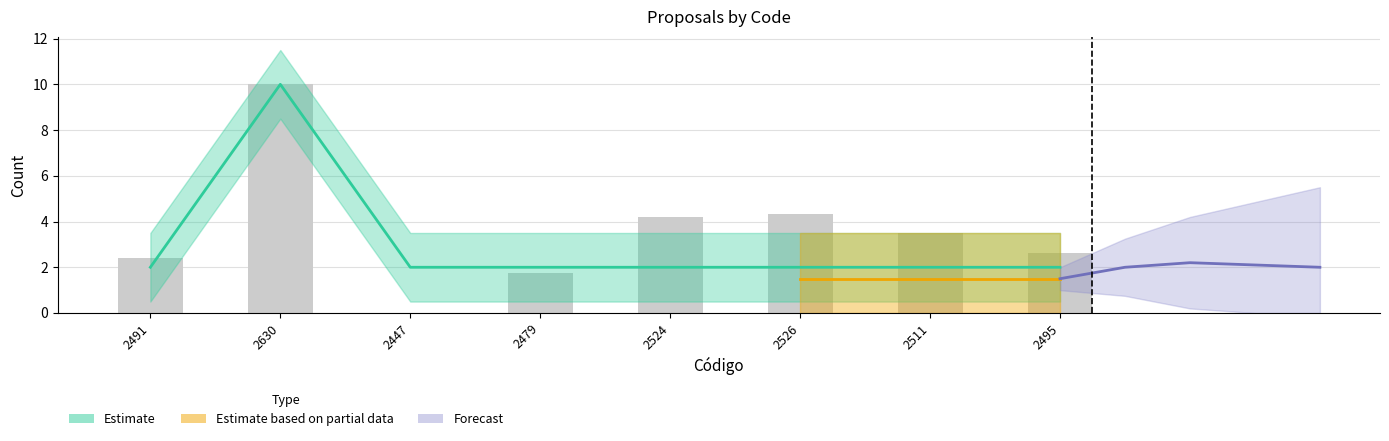

Which has a higher value, 2447 or 2479?

2447